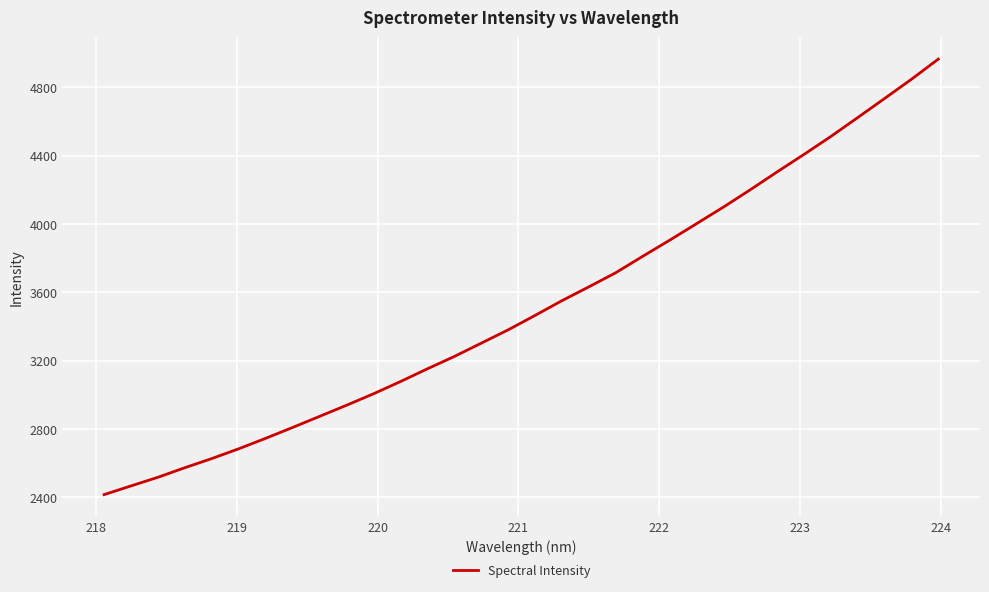

What is the difference between the maximum and minimum values?

2550.2